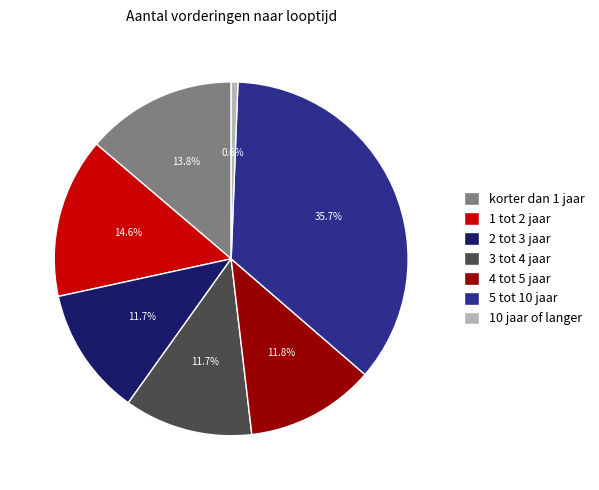

What percentage is NOT represented by 10 jaar of langer?

99.4%